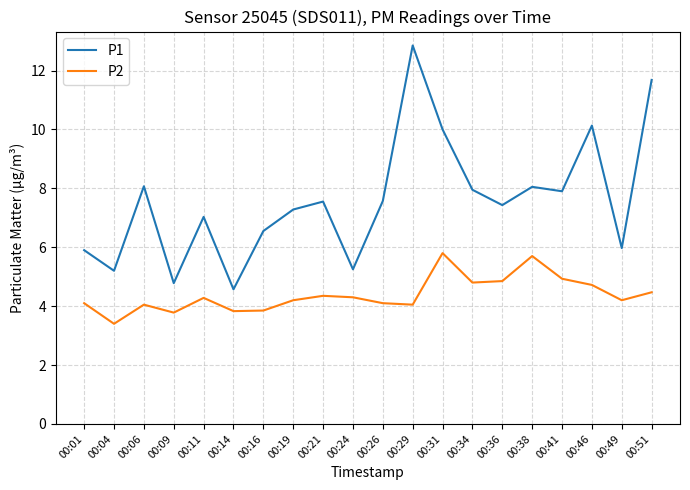

True or false: P1 and P2 cross at least once.

False